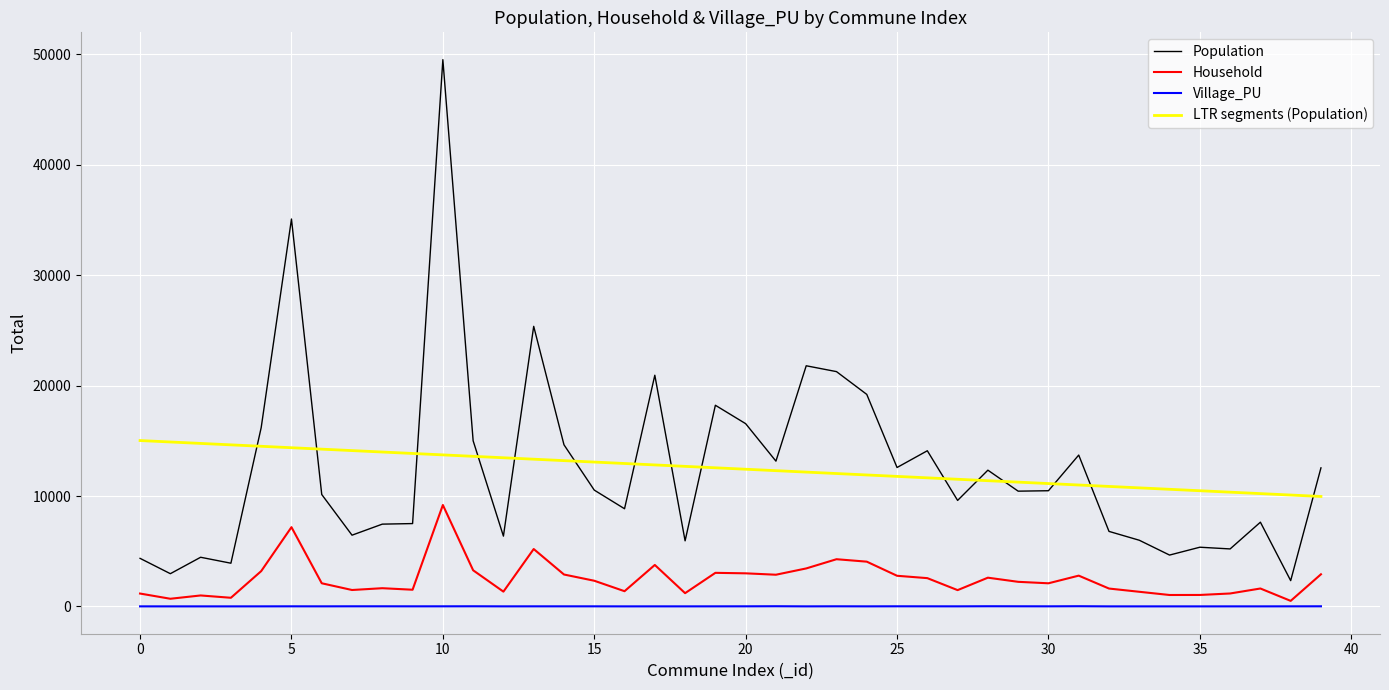

Rank the series by their maximum value, from highest to lowest.

Population, LTR segments (Population), Household, Village_PU